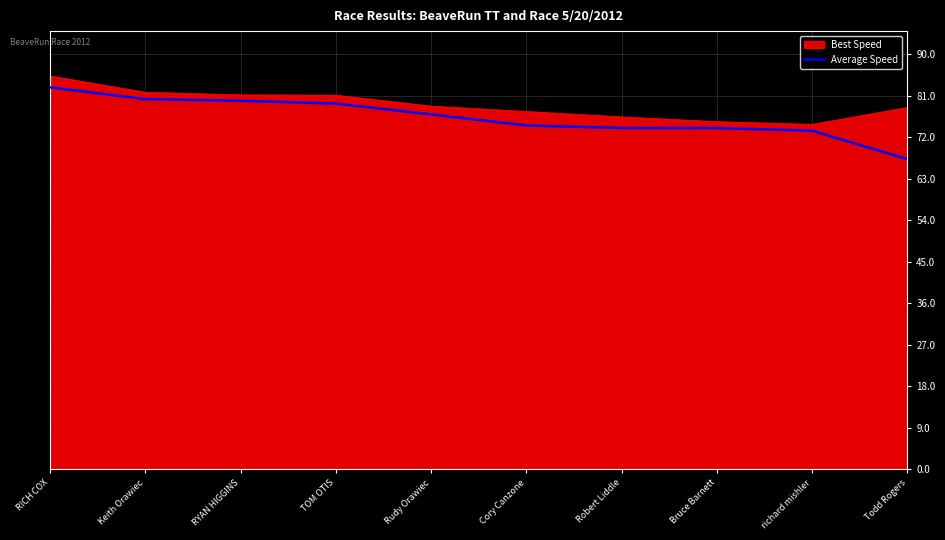

What is the spread (max minus min) of values at RYAN HIGGINS?

1.3